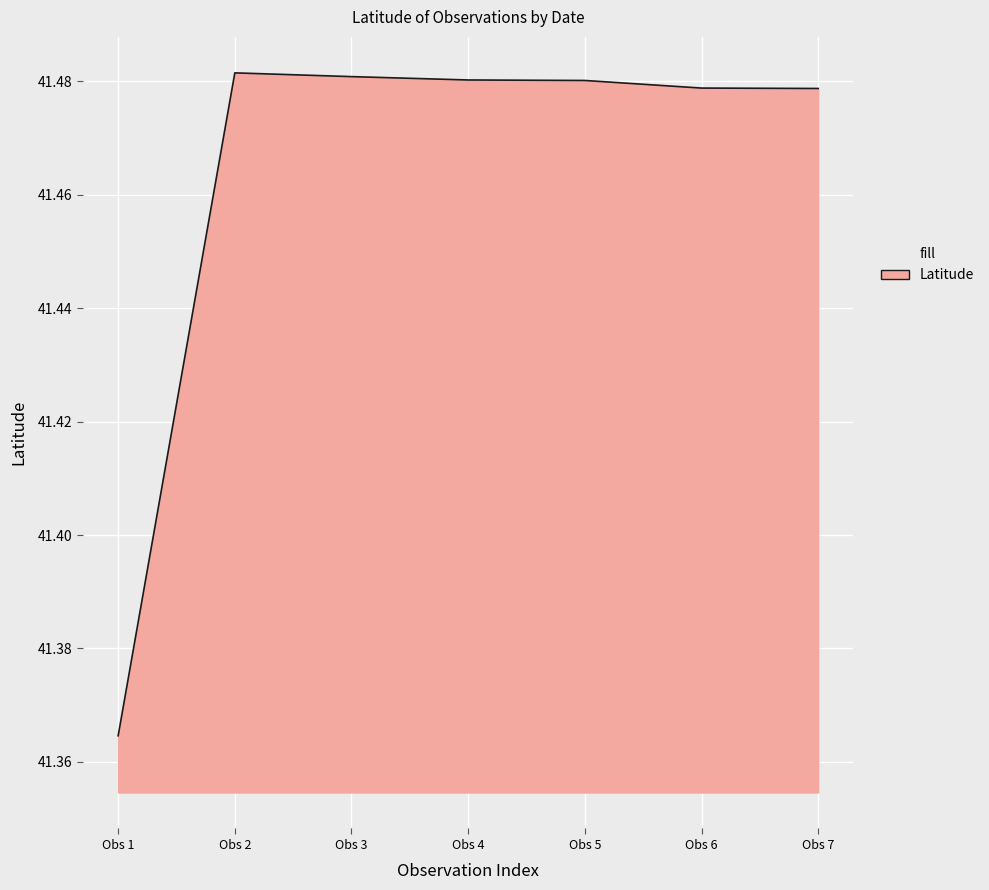

Where is the data nearest to the value 41?

Obs 1